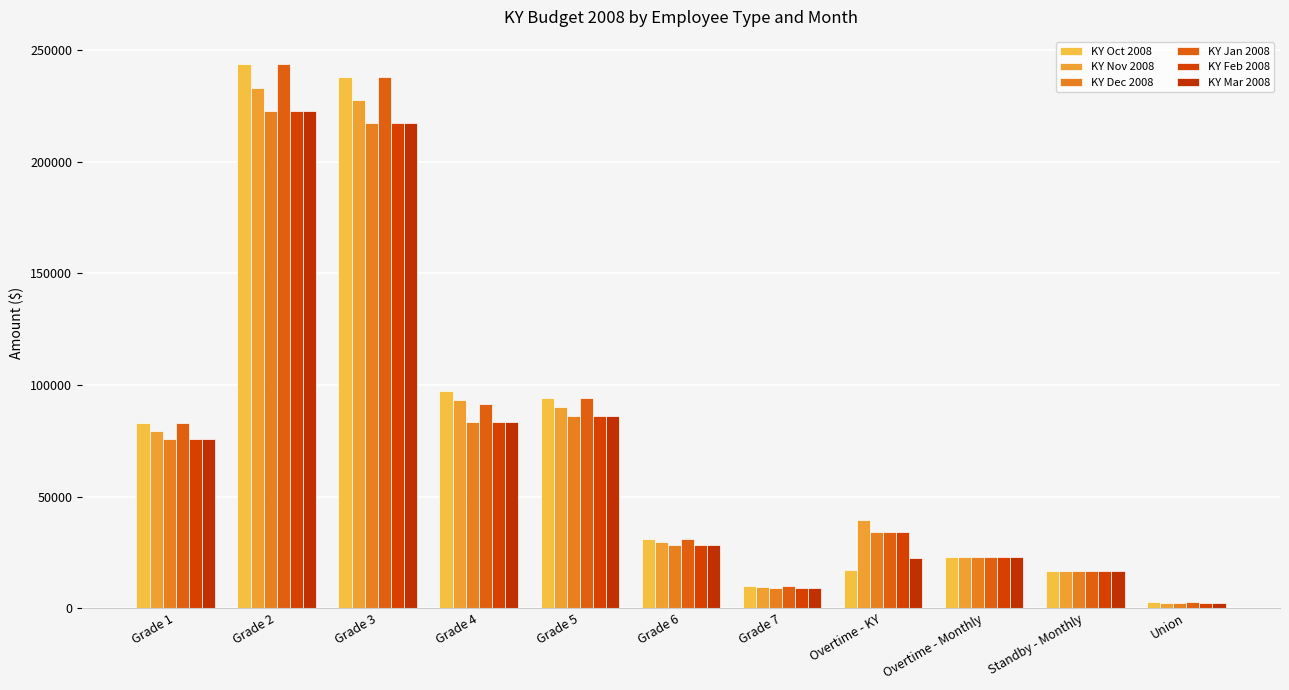

At how many categories does at least one series exceed 105900?

2